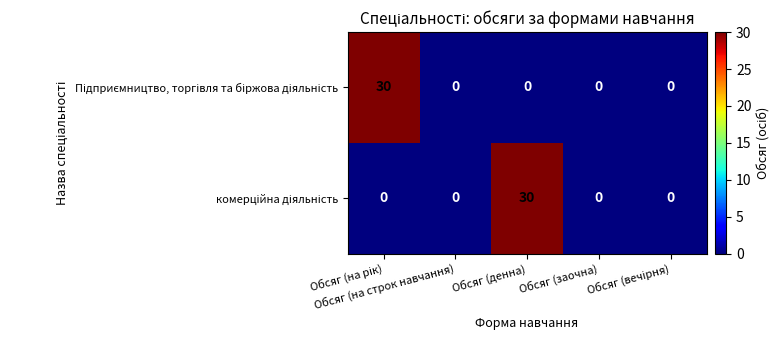

What is the greatest value displayed?

30